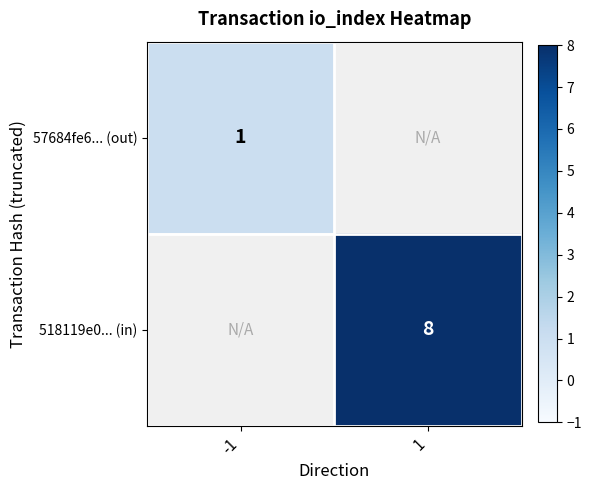

Is the value of 518119e0... (in) at 1 greater than the value of 57684fe6... (out) at 1?

No